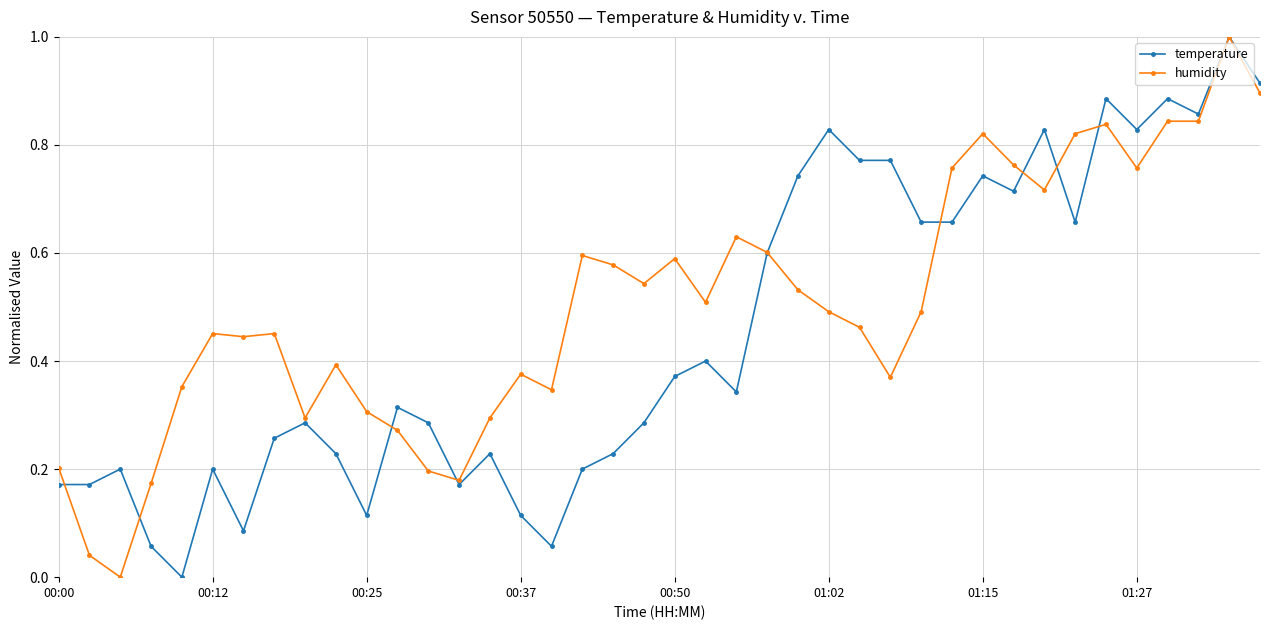

True or false: humidity has more than 2 points higher than both neighbors.

True